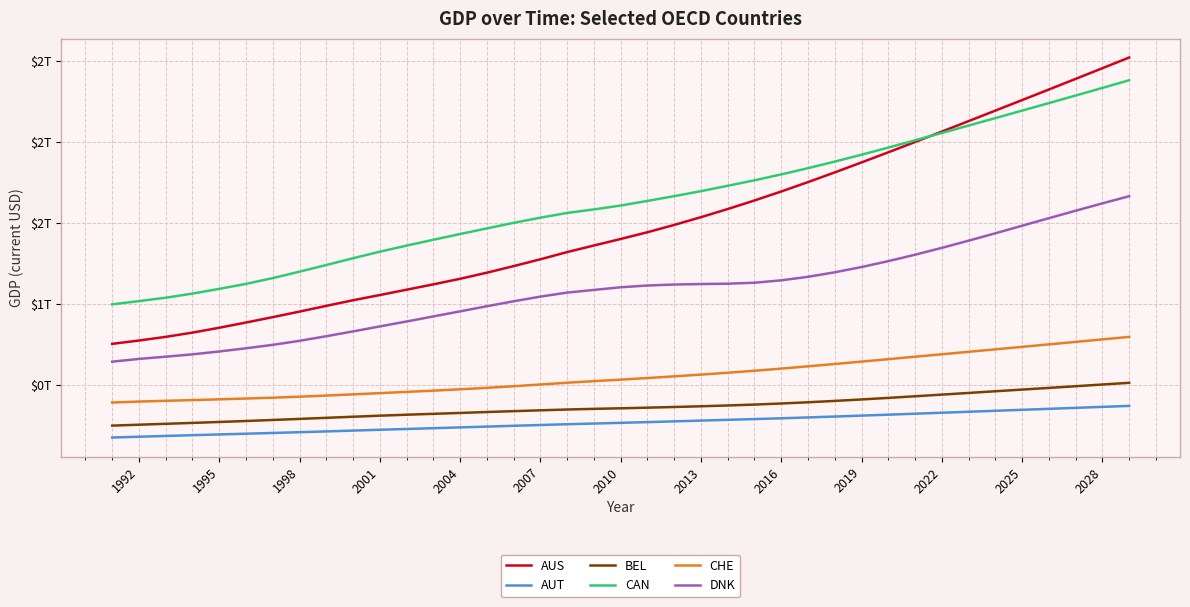

Is this an area chart (filled region under the line)?

No